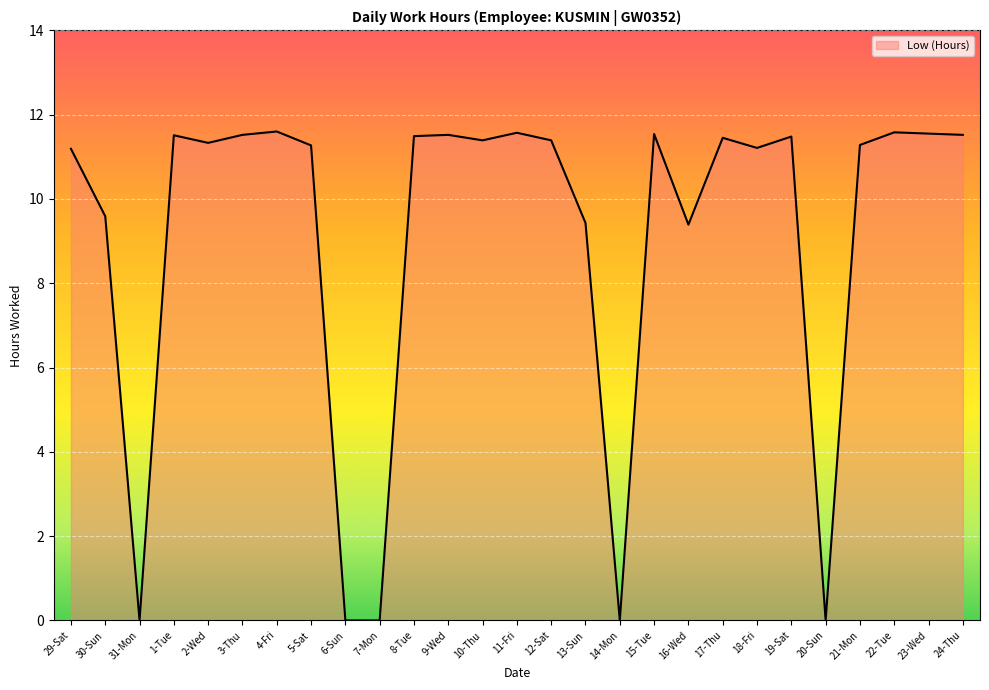

What is the maximum value shown in the chart?

11.6